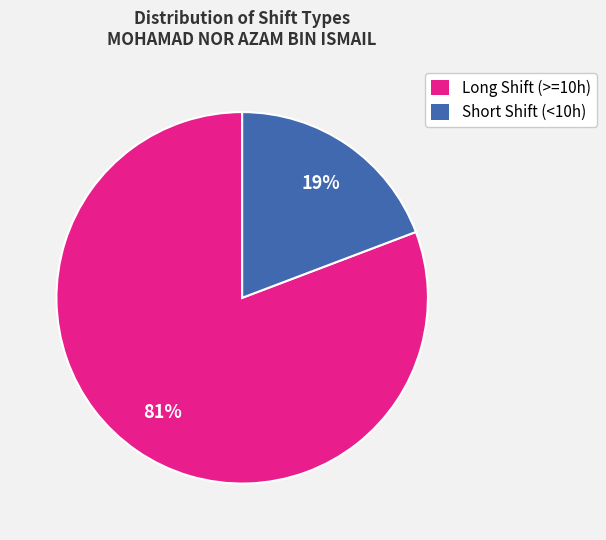

Is the sum of Long Shift (>=10h) and Short Shift (<10h) greater than half?

Yes